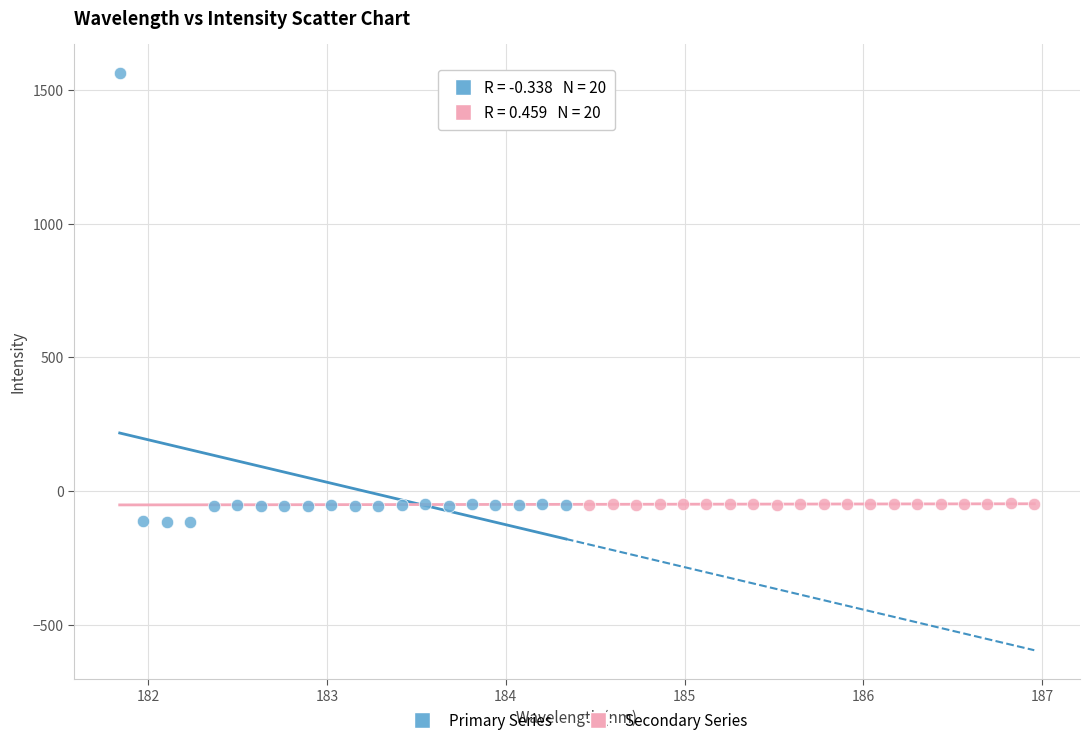

Which series contains the highest Y value?

Primary Series